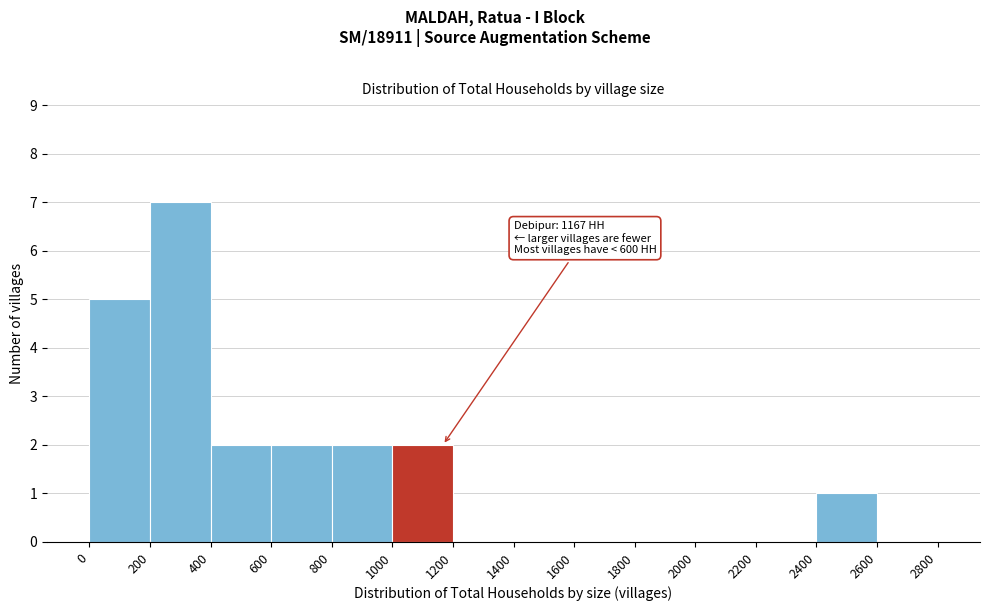

Over which range of the x-axis is the bar tallest?

200 to 400